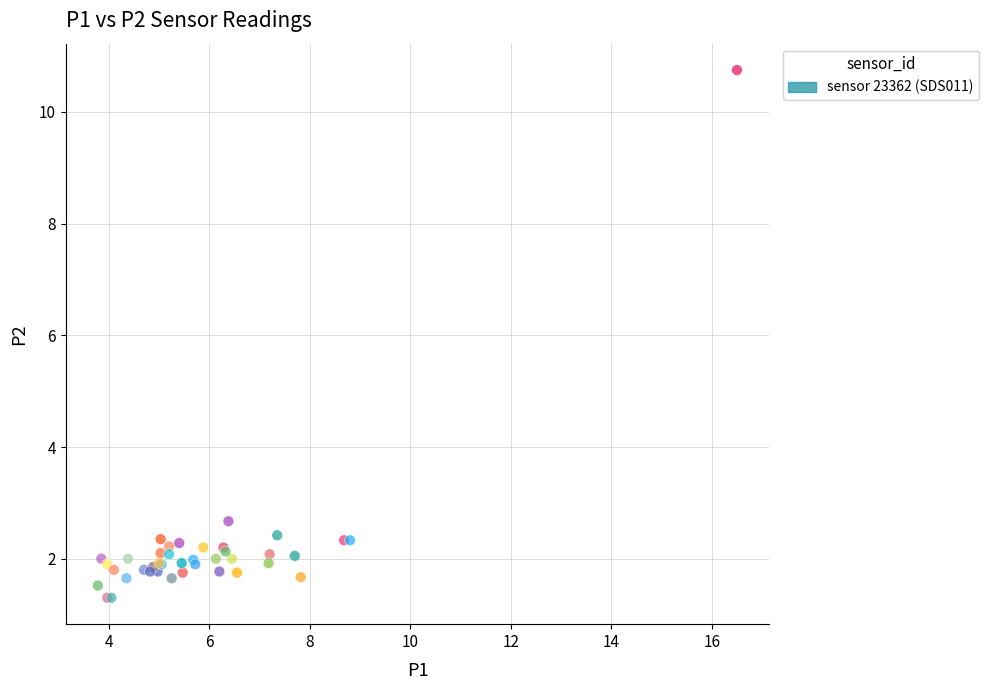

What Y value in the scatter plot is closest to 6?

2.7